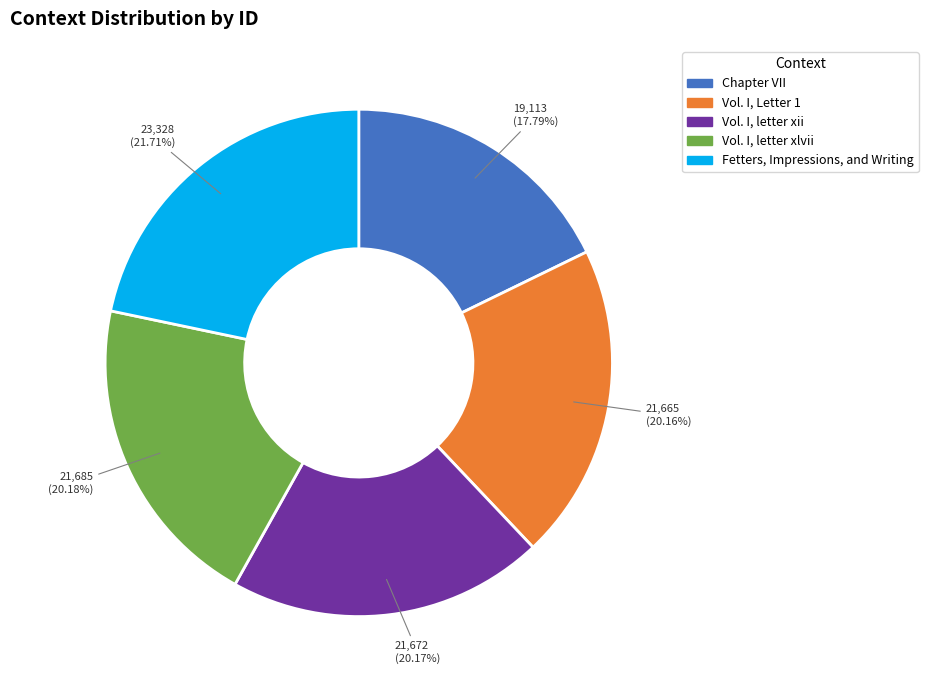

To the nearest percent, what percentage of the pie is Vol. I, Letter 1?

20%